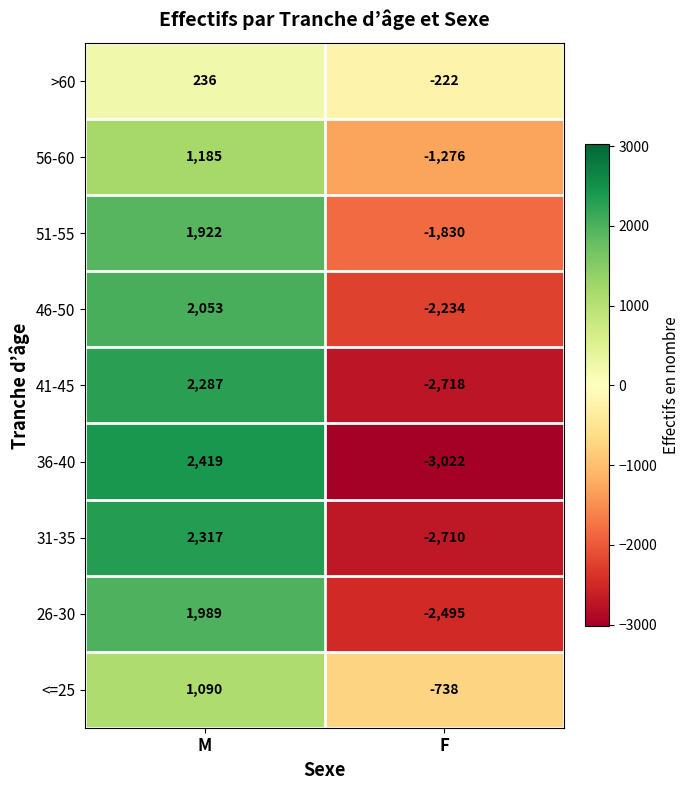

How many distinct data groups are displayed?

9